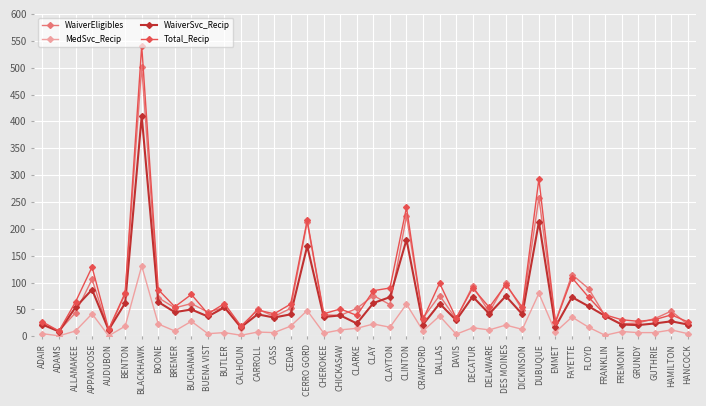

Which series has the largest range (max minus min)?

Total_Recip